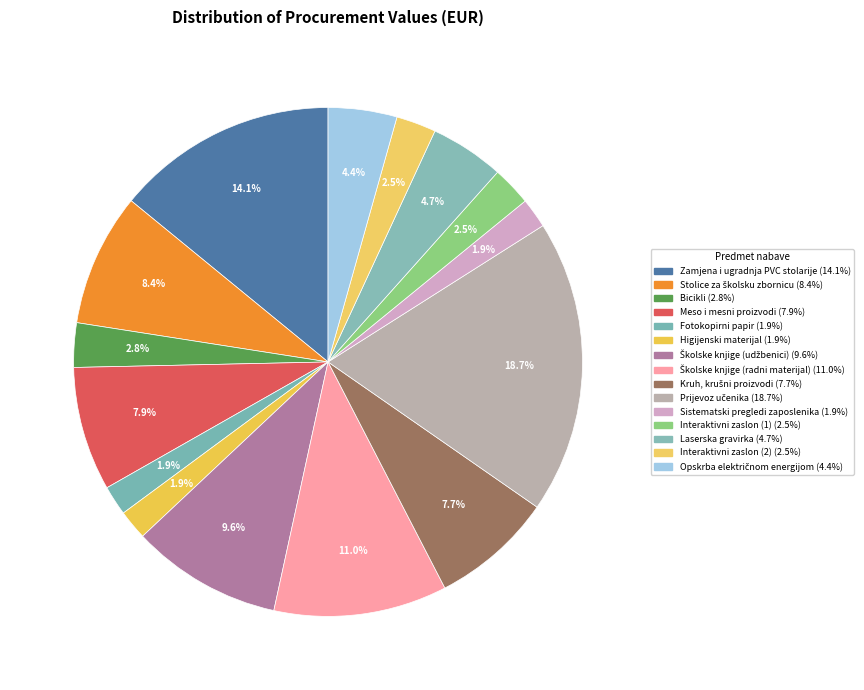

The Opskrba električnom energijom slice represents 14% of the pie. True or false?

False